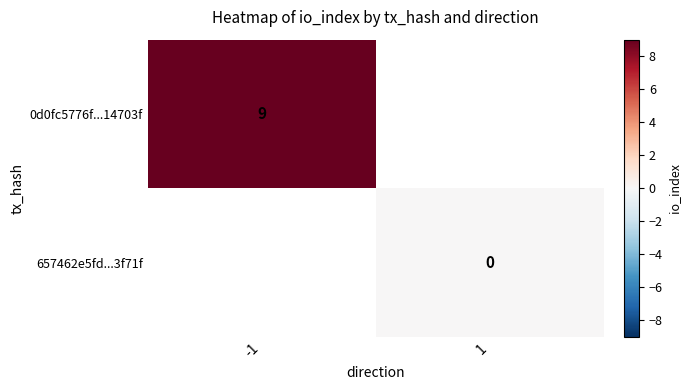

Is it true that 0d0fc5776f...14703f equals 5.3 at -1?

False